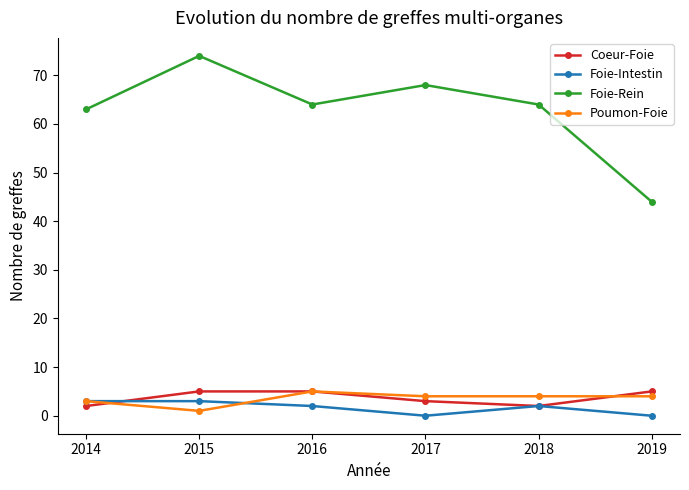

True or false: Foie-Rein and Foie-Intestin cross at least once.

False